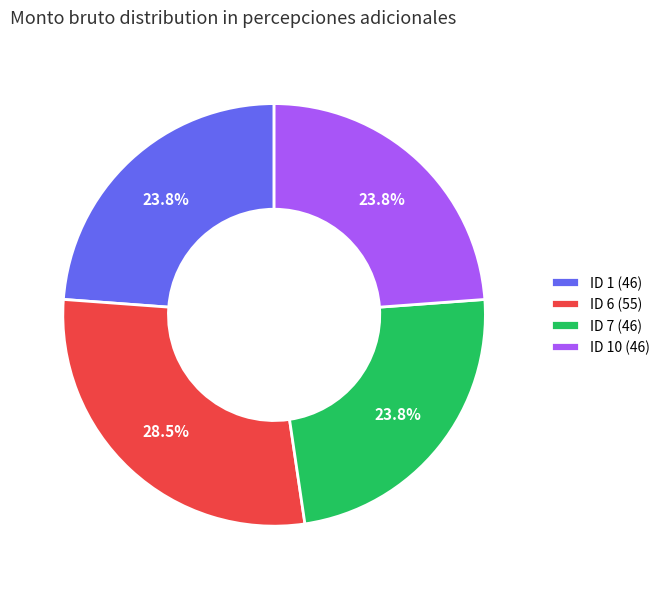

What percentage is the ID 1 (46) slice, to the nearest percent?

24%